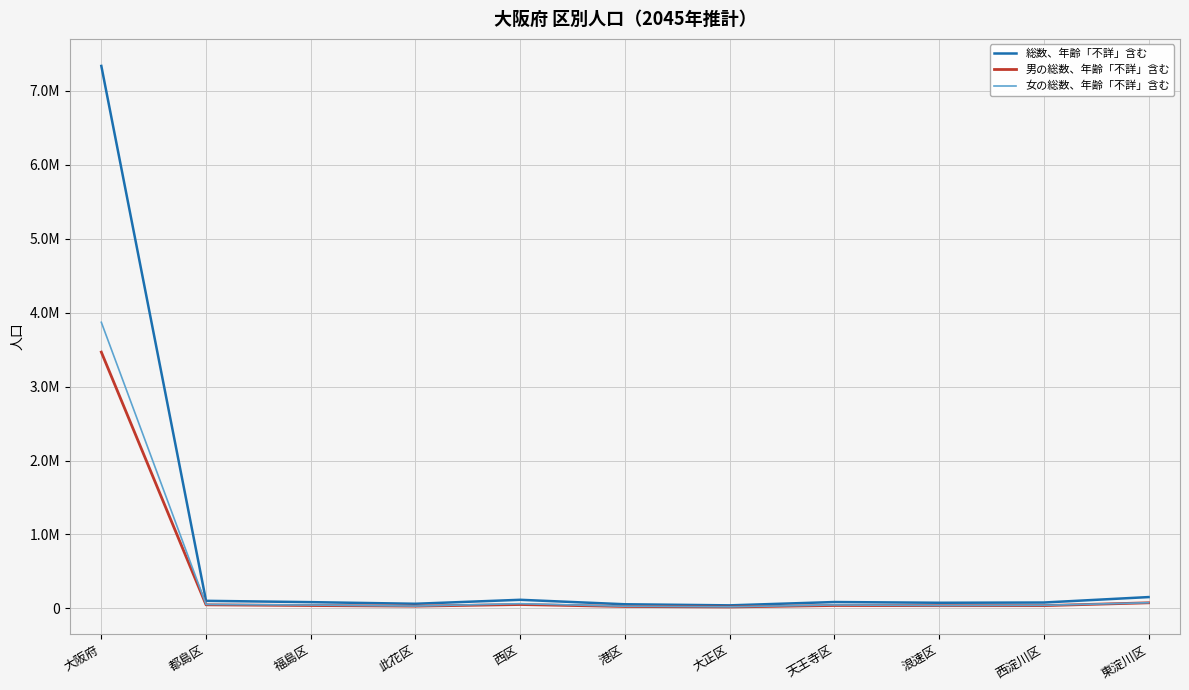

Which series has the largest total across all categories?

総数、年齢「不詳」含む